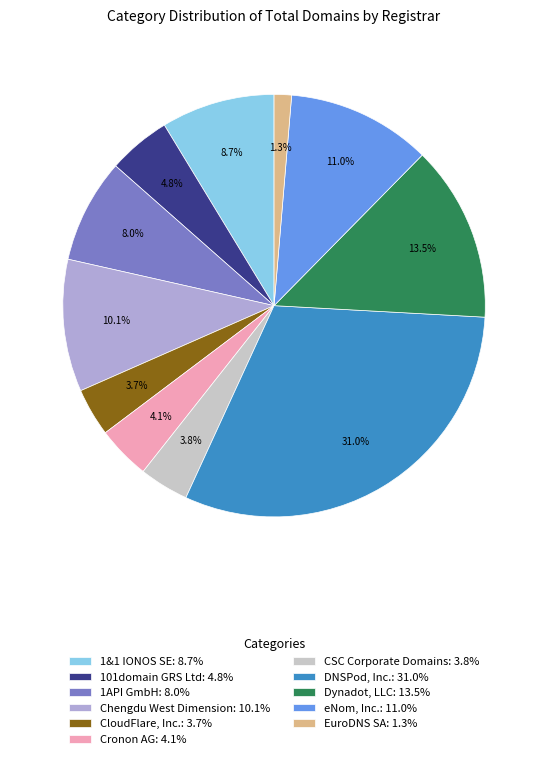

Rank the categories by value from lowest to highest.

EuroDNS SA, CloudFlare, Inc., CSC Corporate Domains, Cronon AG, 101domain GRS Ltd, 1API GmbH, 1&1 IONOS SE, Chengdu West Dimension, eNom, Inc., Dynadot, LLC, DNSPod, Inc.